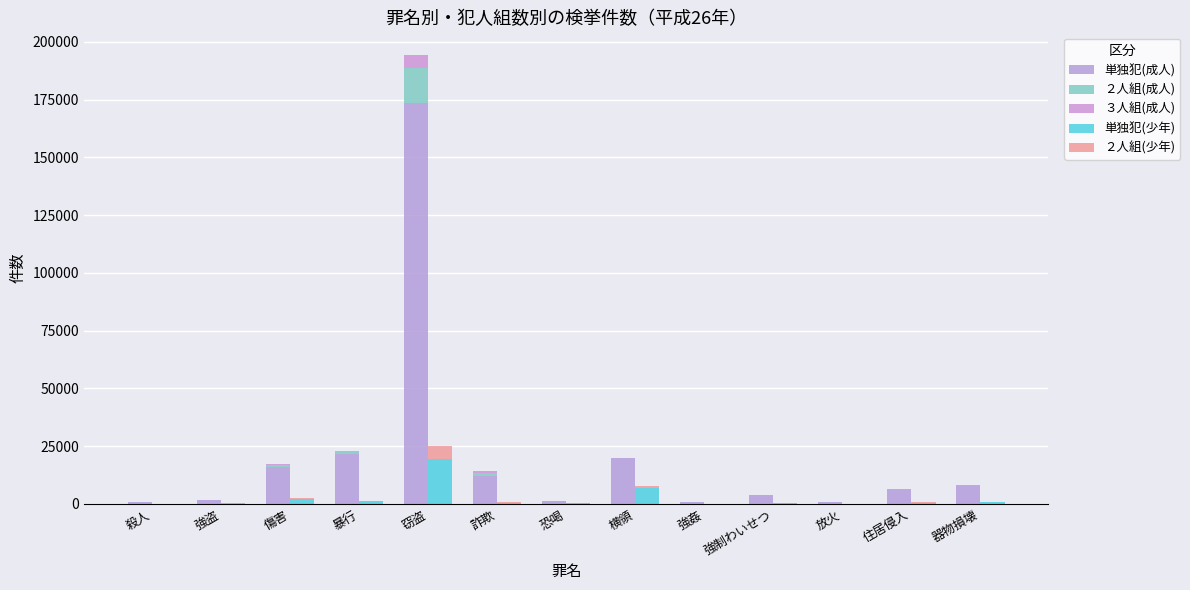

The value of ３人組(成人) at 窃盗 is 5904. True or false?

True